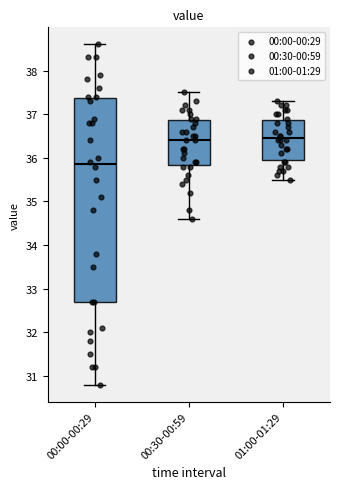

Where does the upper whisker of the box for 00:00-00:29 end on the y-axis? The values are not printed on the chart, so give them approximately, as read against the axis.

38.6